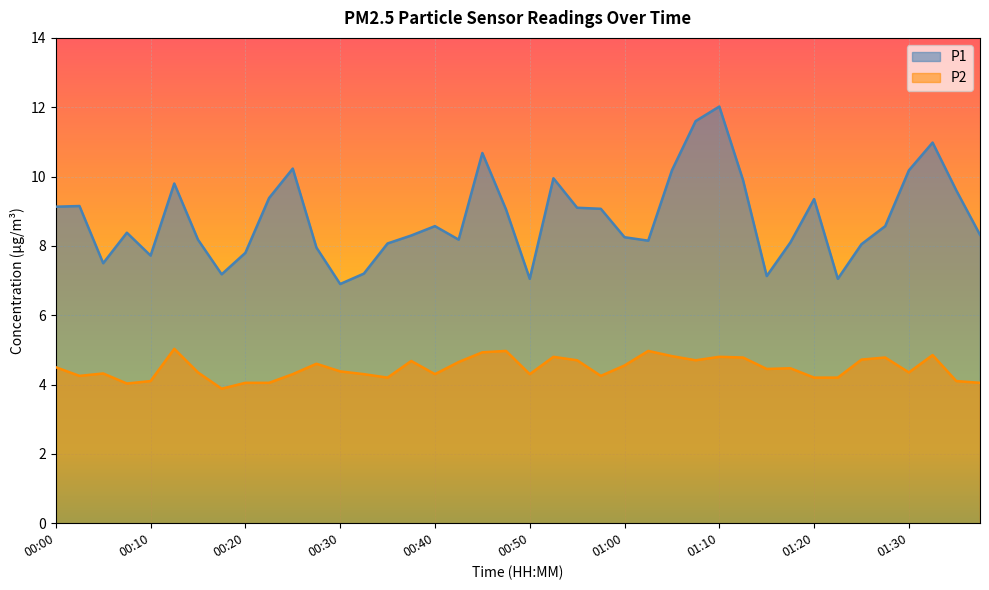

Rank the categories by P2 value from highest to lowest.

00:13, 00:48, 01:03, 00:45, 01:32, 01:05, 00:53, 01:10, 01:12, 01:27, 01:25, 00:55, 01:07, 00:38, 00:43, 00:28, 01:00, 00:00, 01:17, 01:15, 00:30, 00:15, 01:30, 00:05, 00:25, 00:33, 00:40, 00:50, 00:03, 00:58, 00:35, 01:20, 01:22, 00:10, 01:35, 00:20, 00:23, 01:37, 00:08, 00:18